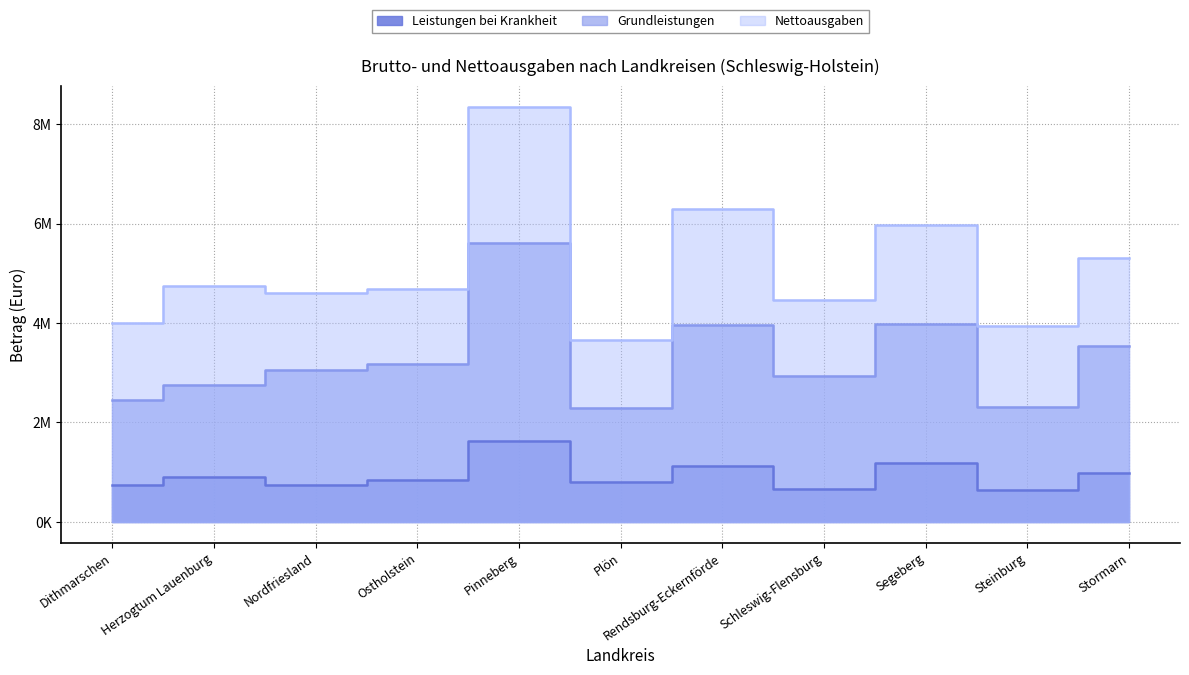

Which series changed the most between Herzogtum Lauenburg and Stormarn?

Grundleistungen